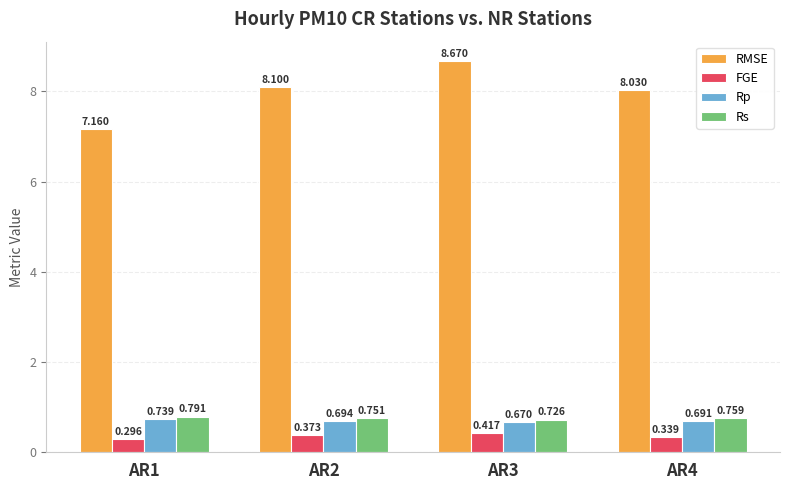

At AR1, list the series in order from smallest to largest.

FGE, Rp, Rs, RMSE